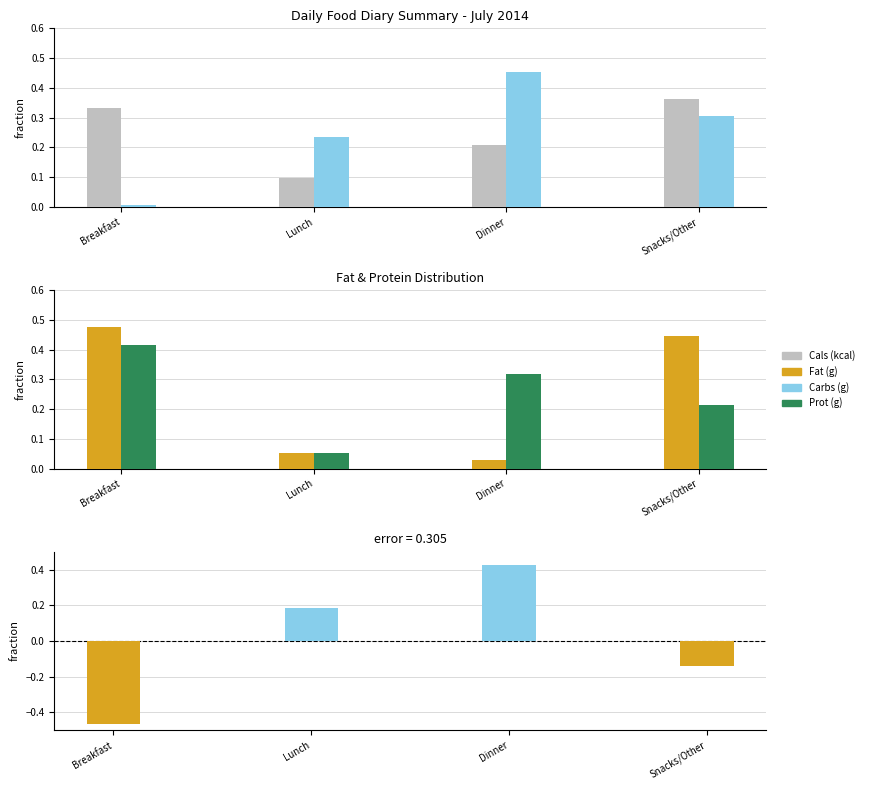

What is the lowest value of the Cals (kcal) series?

0.1